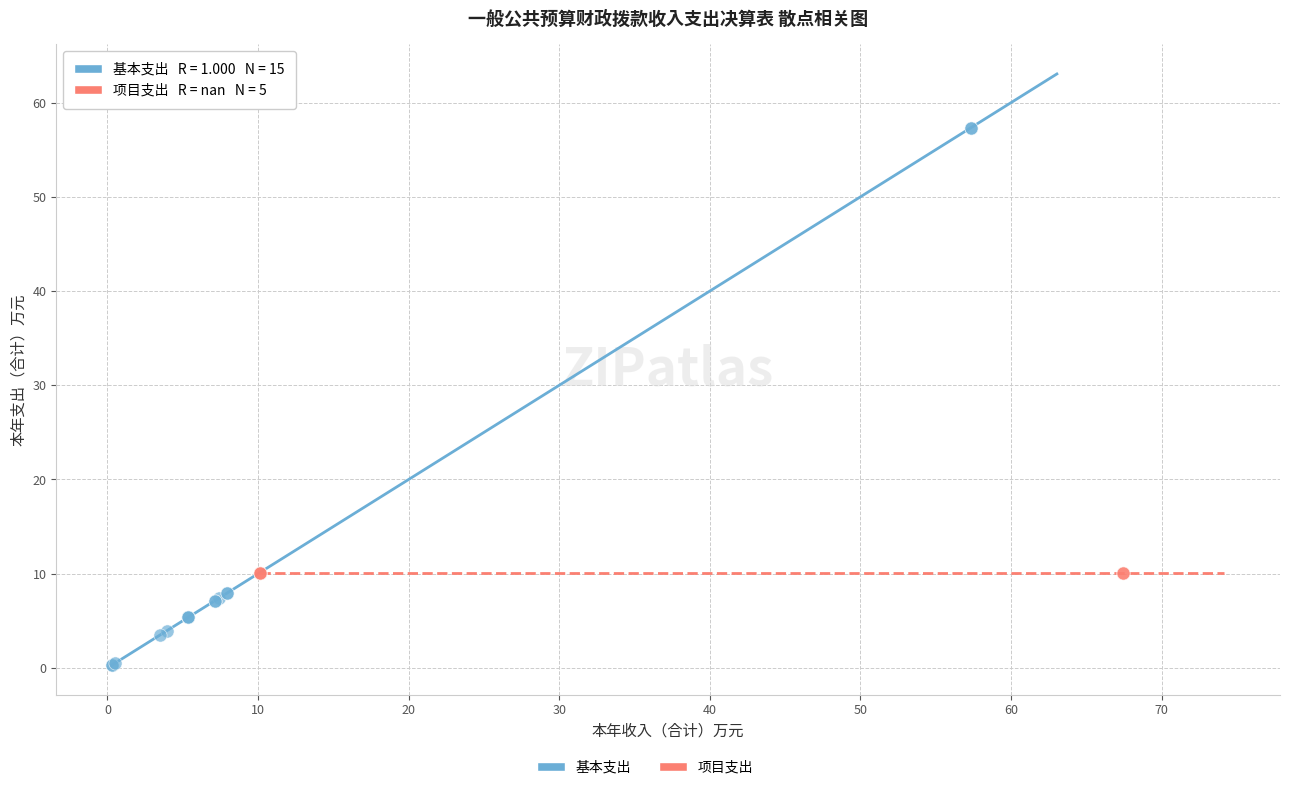

Which series contains the highest Y value?

基本支出